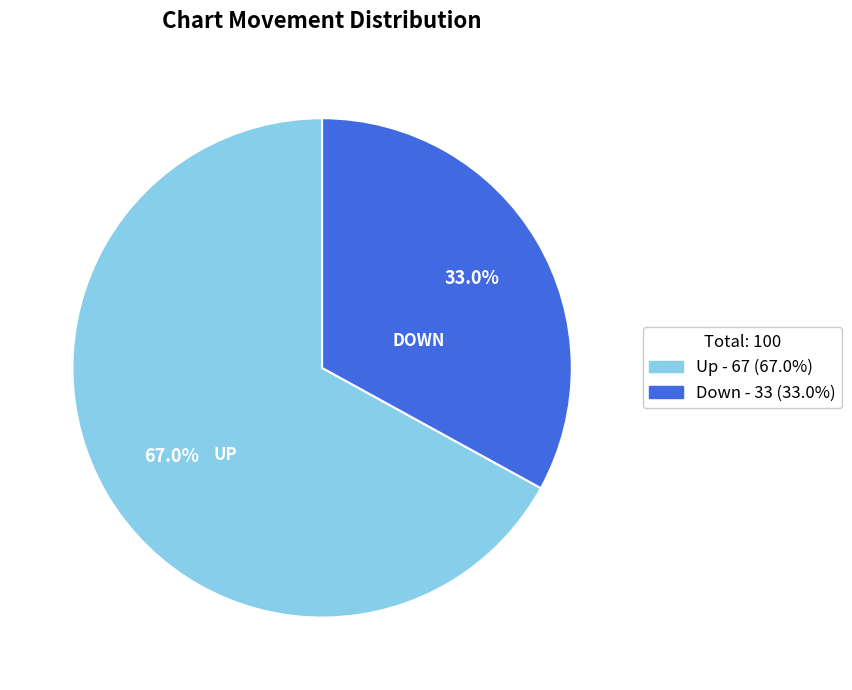

Is there a majority slice in this chart?

Yes